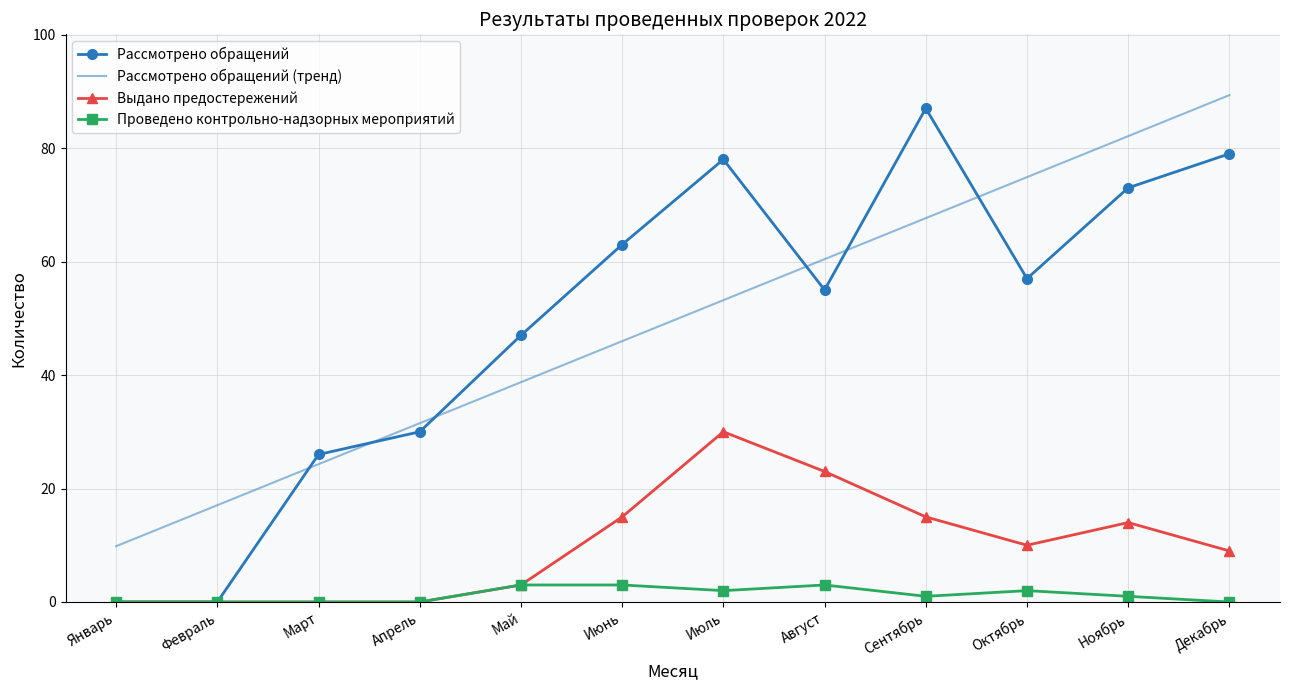

At how many categories does at least one series exceed 5?

12